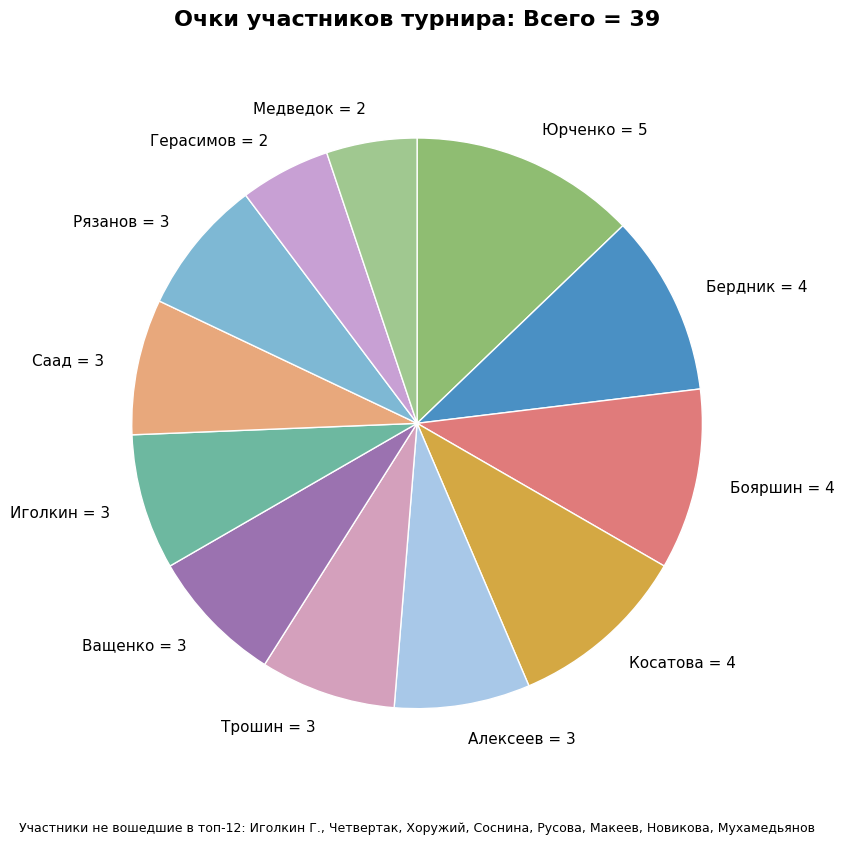

Is there any slice that represents more than half of the pie?

No